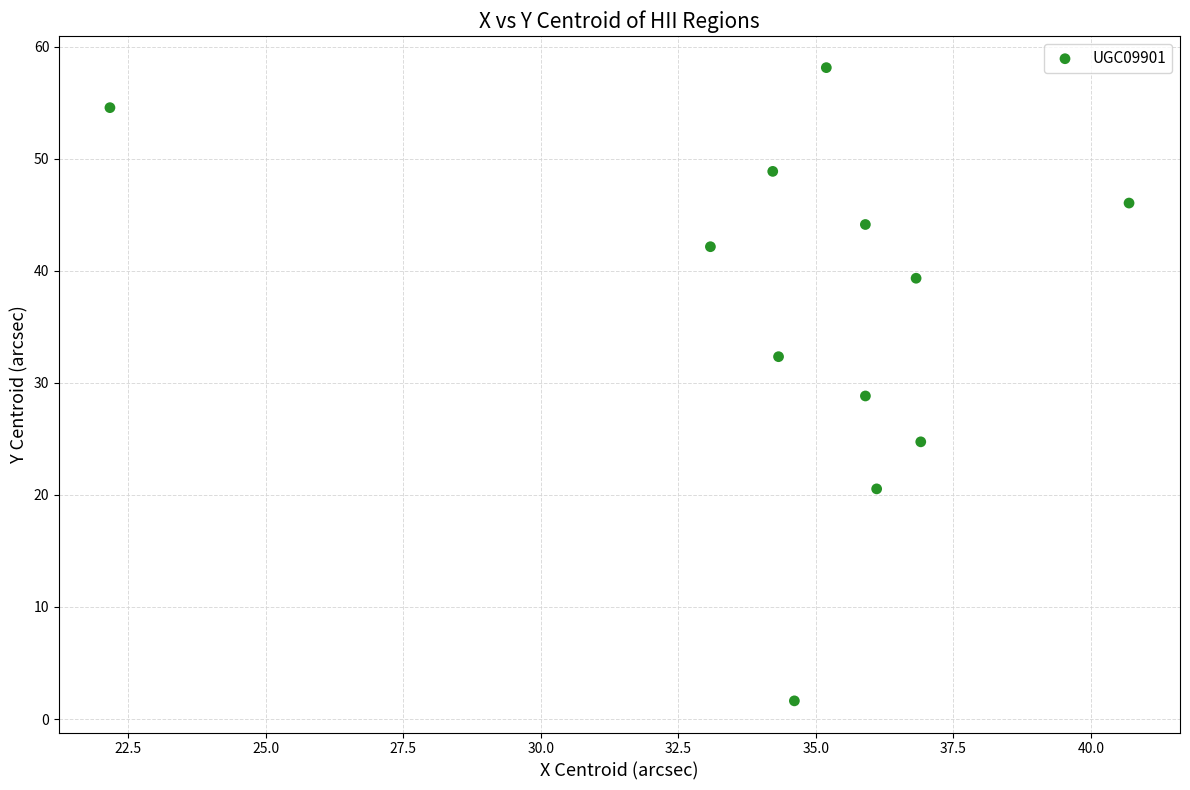

What is the average Y value?

36.8